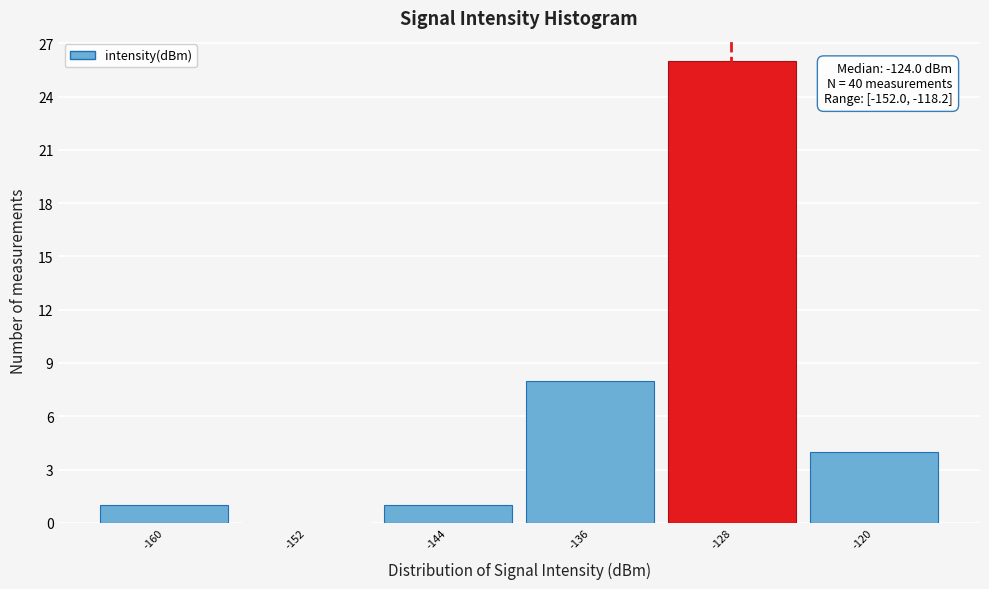

Reading left to right, transcribe all the data shown in this chart.

-160=1	-152=0	-144=1	-136=8	-128=26	-120=4